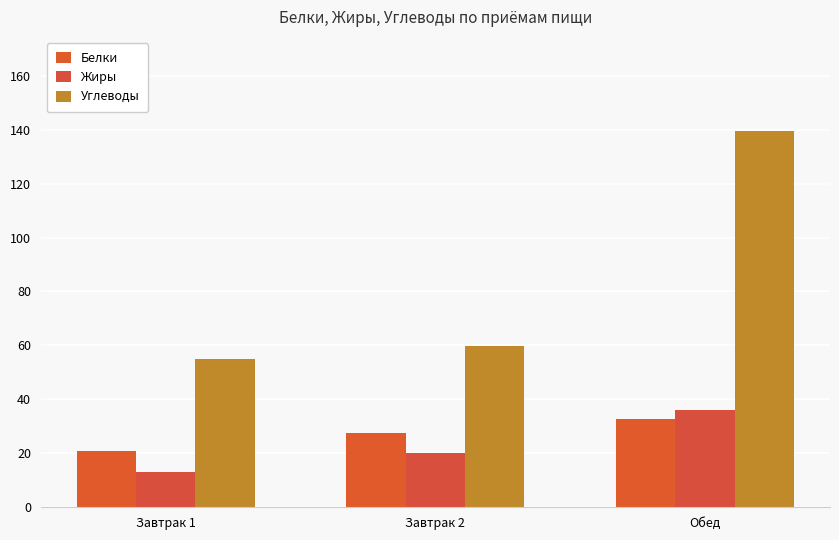

Which series changed the most between Завтрак 1 and Обед?

Углеводы